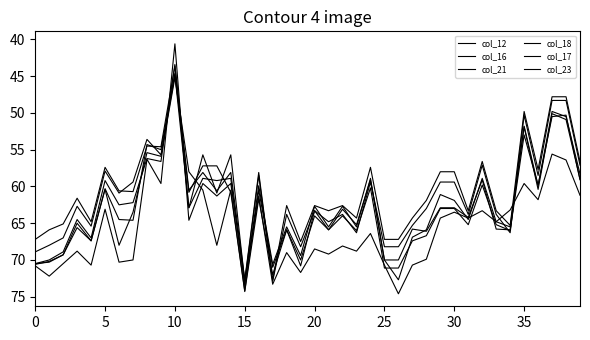

Is this an area chart (filled region under the line)?

No